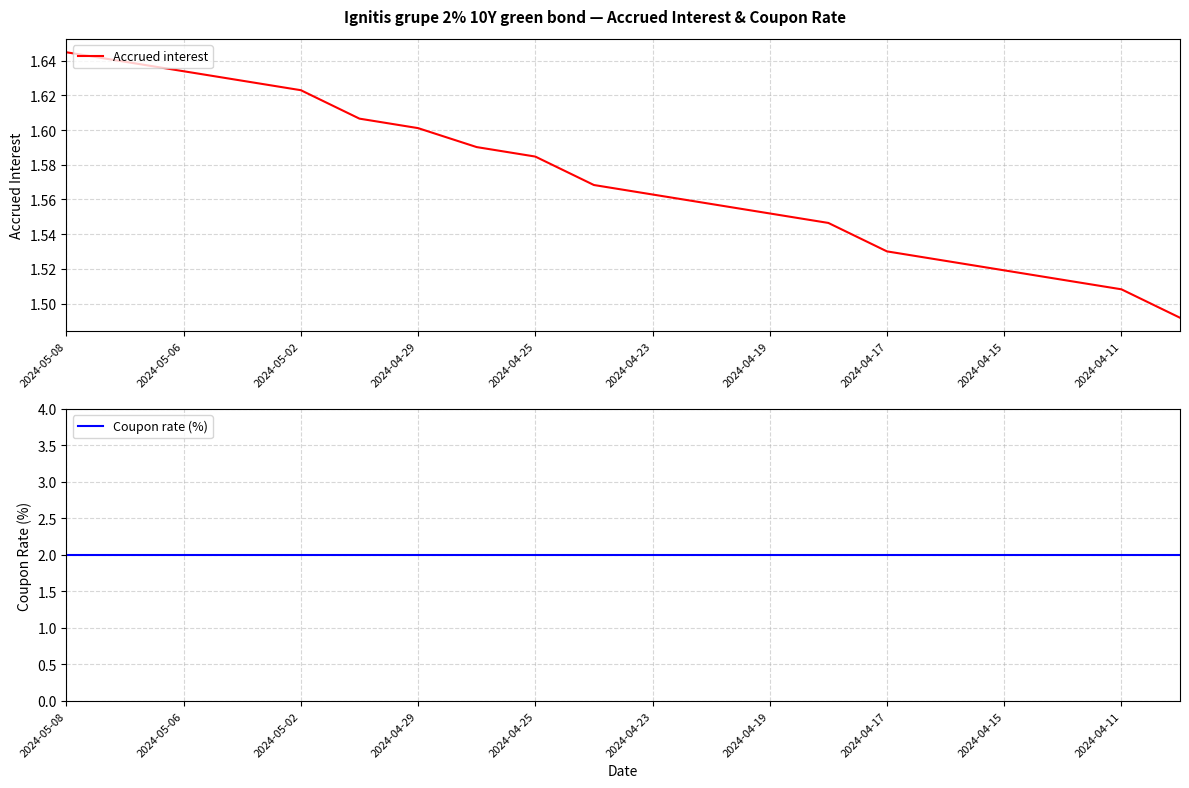

What is the value of the Coupon rate (%) point at the 13th from the left?

2.0